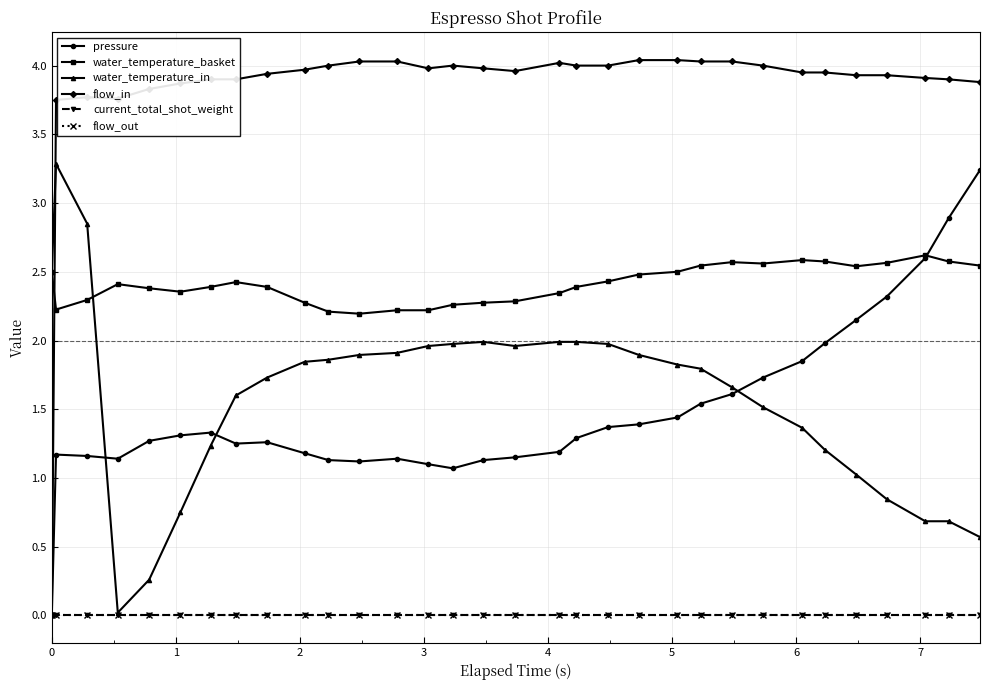

Is this an area chart (filled region under the line)?

No